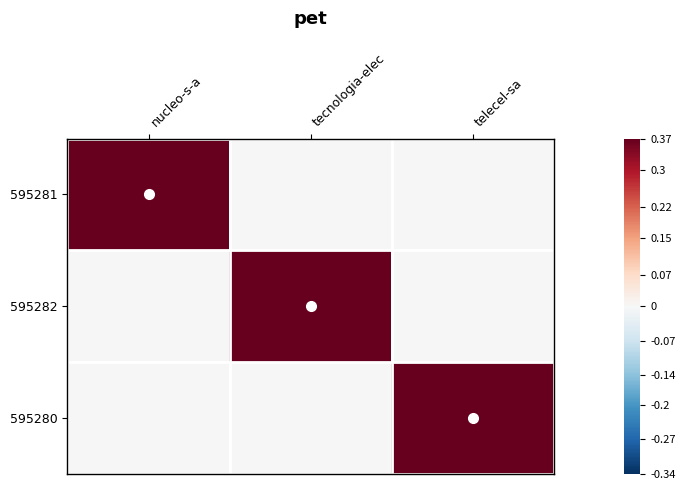

What is the spread (max minus min) of values at tecnologia-elec?

1